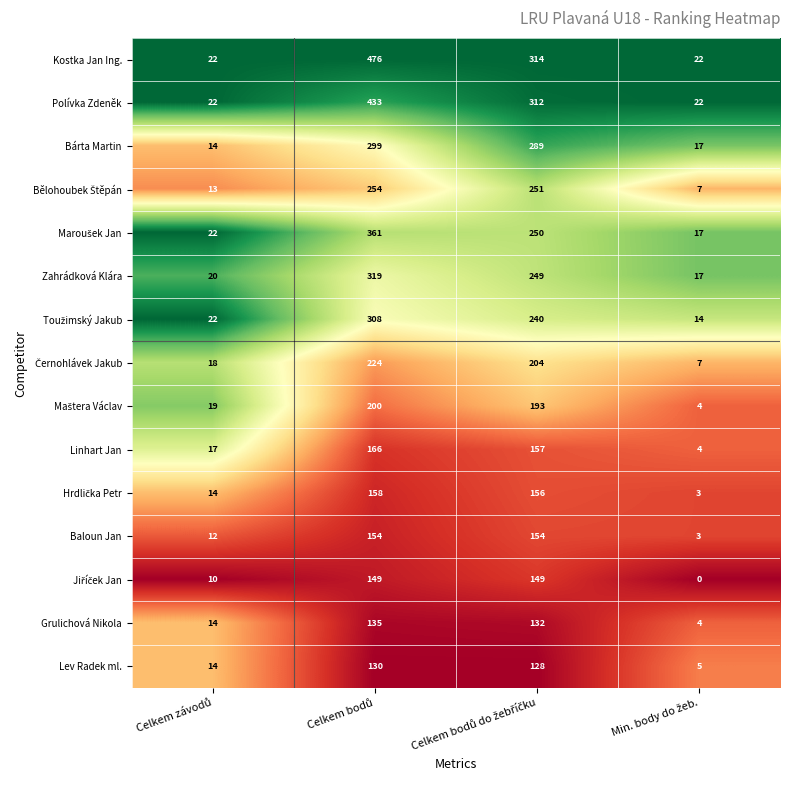

What is the average value of the Polívka Zdeněk series?

197